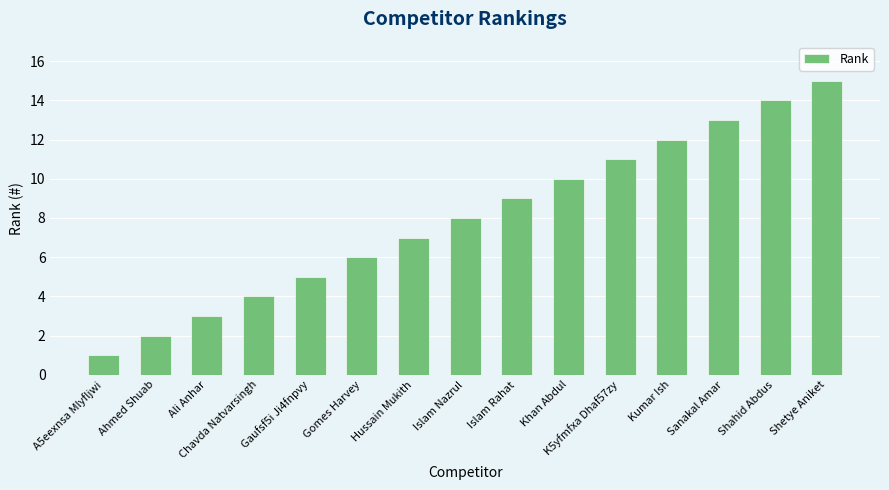

Which category has the lowest value across all series?

A5eexnsa Mlyfljwi